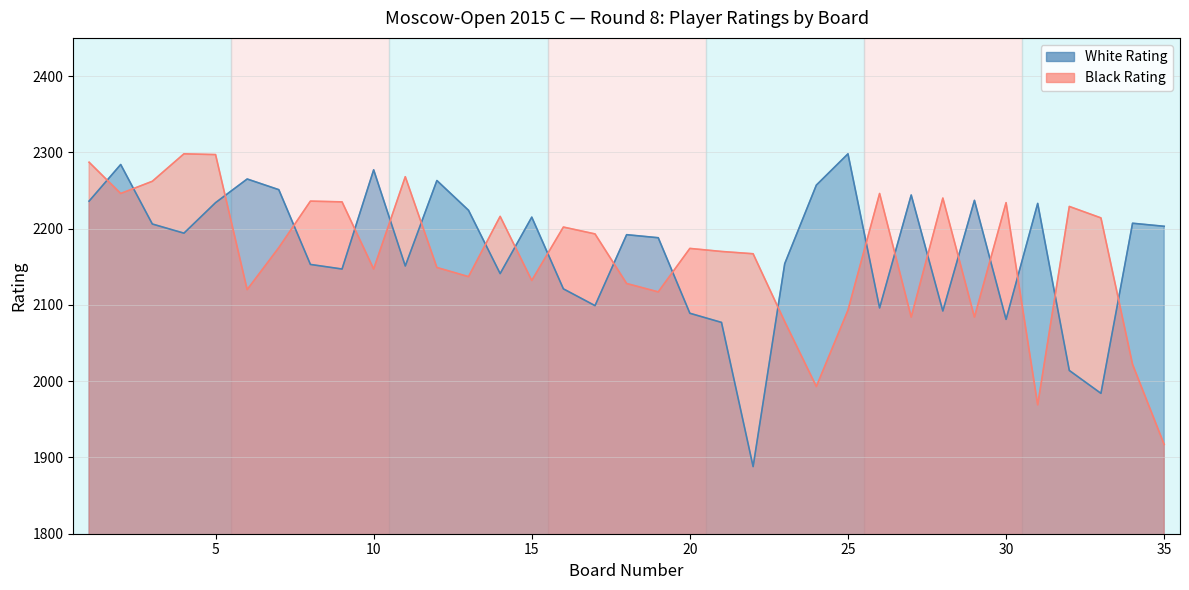

The value of Black Rating at 26 is 2246. True or false?

True